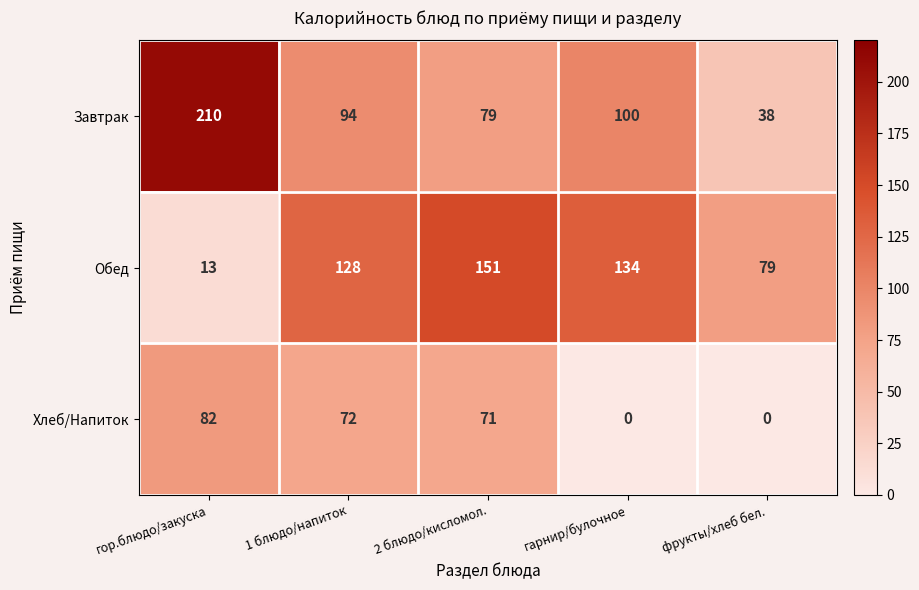

What is the difference between the Хлеб/Напиток values at 1 блюдо/напиток and гарнир/булочное?

72